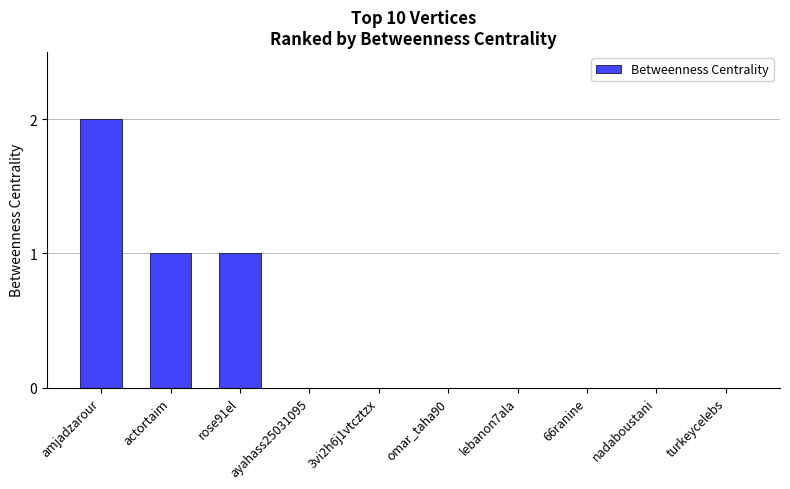

Which category has the highest value across all series?

amjadzarour